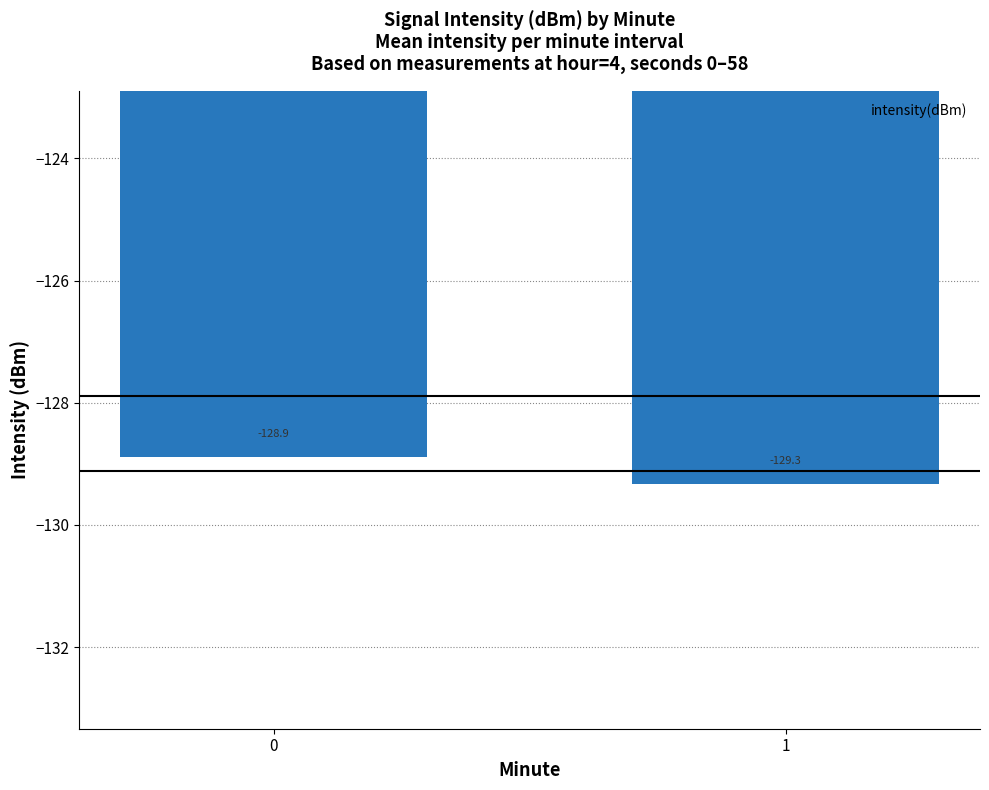

List the labels in order of value, largest first.

0, 1